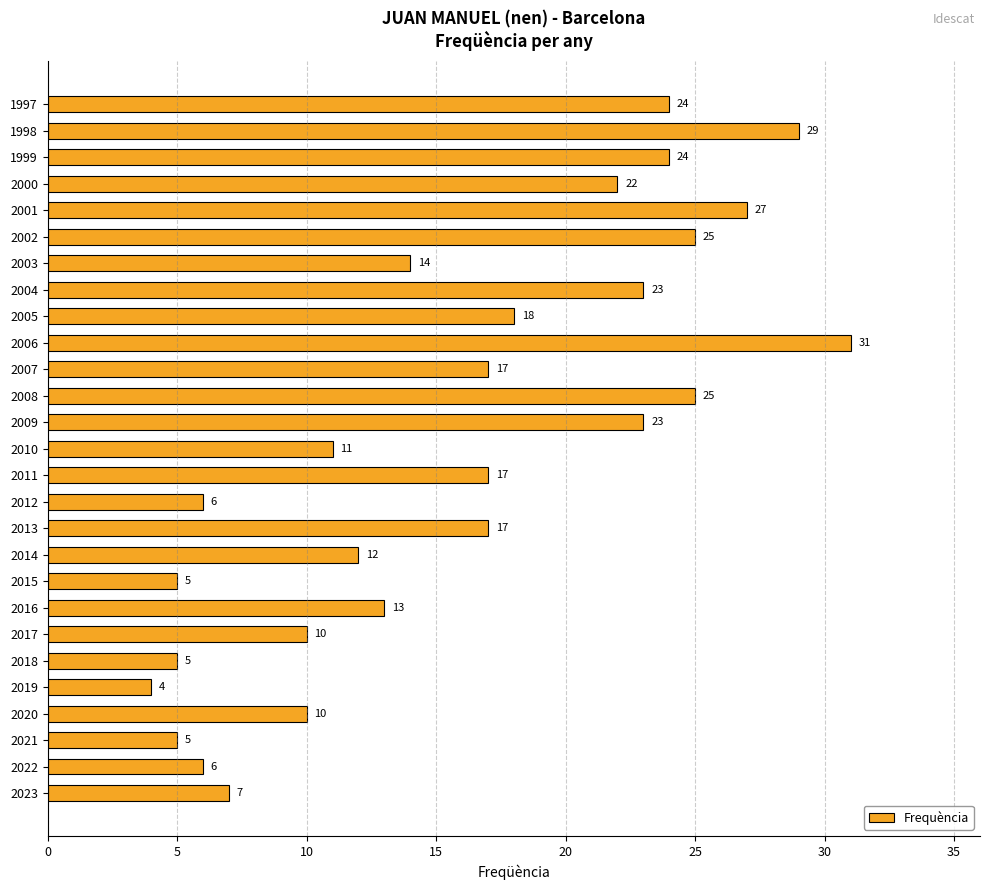

Which category has the highest value across all series?

2006